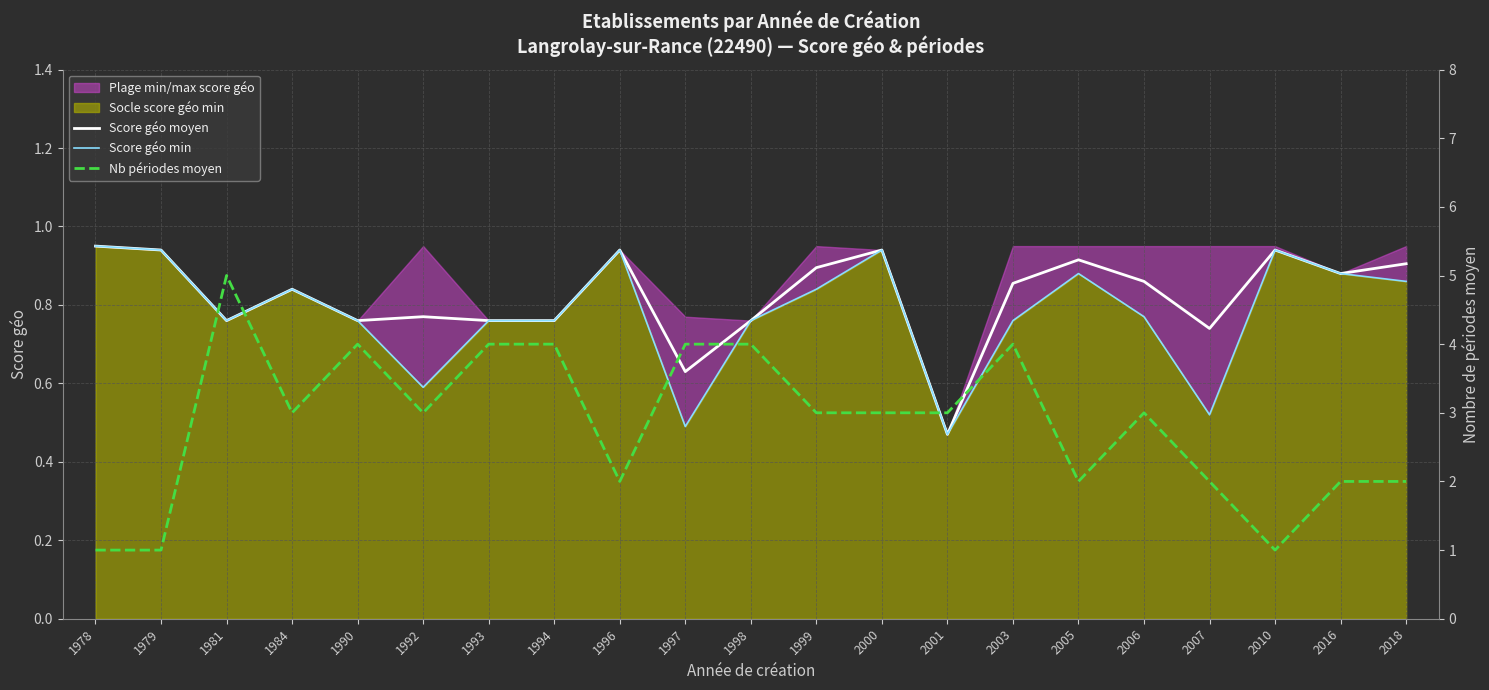

What is the value of the Nb périodes moyen point at the 10th from the left?

4.0